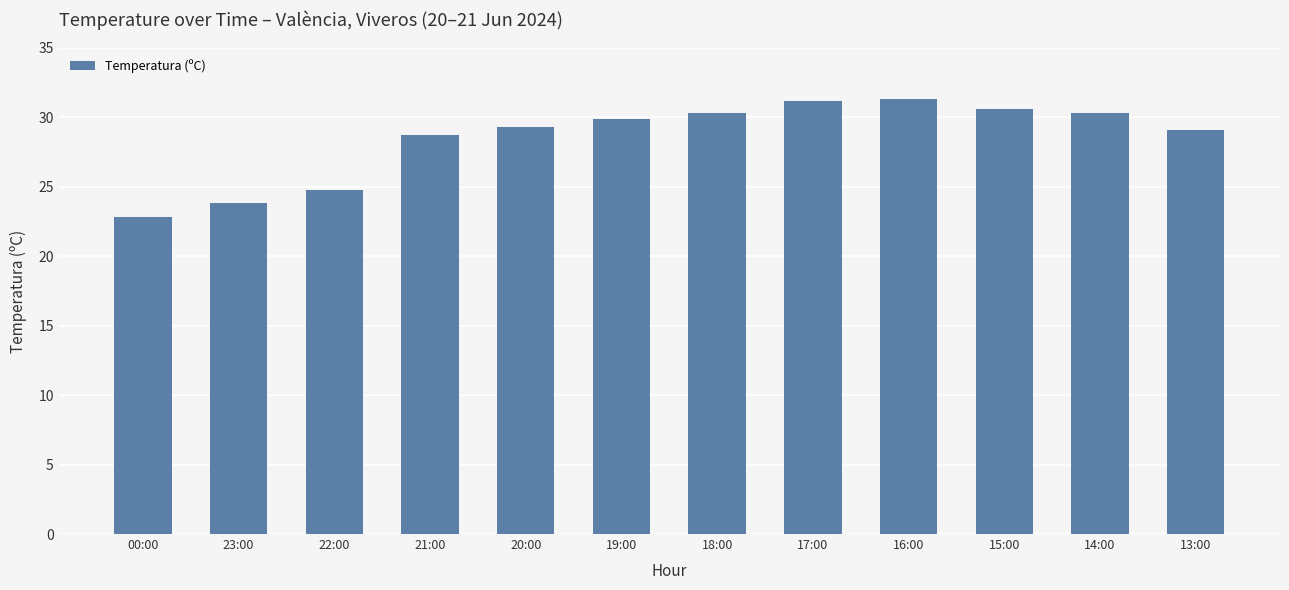

What is the difference between the values at 17:00 and 23:00?

7.4